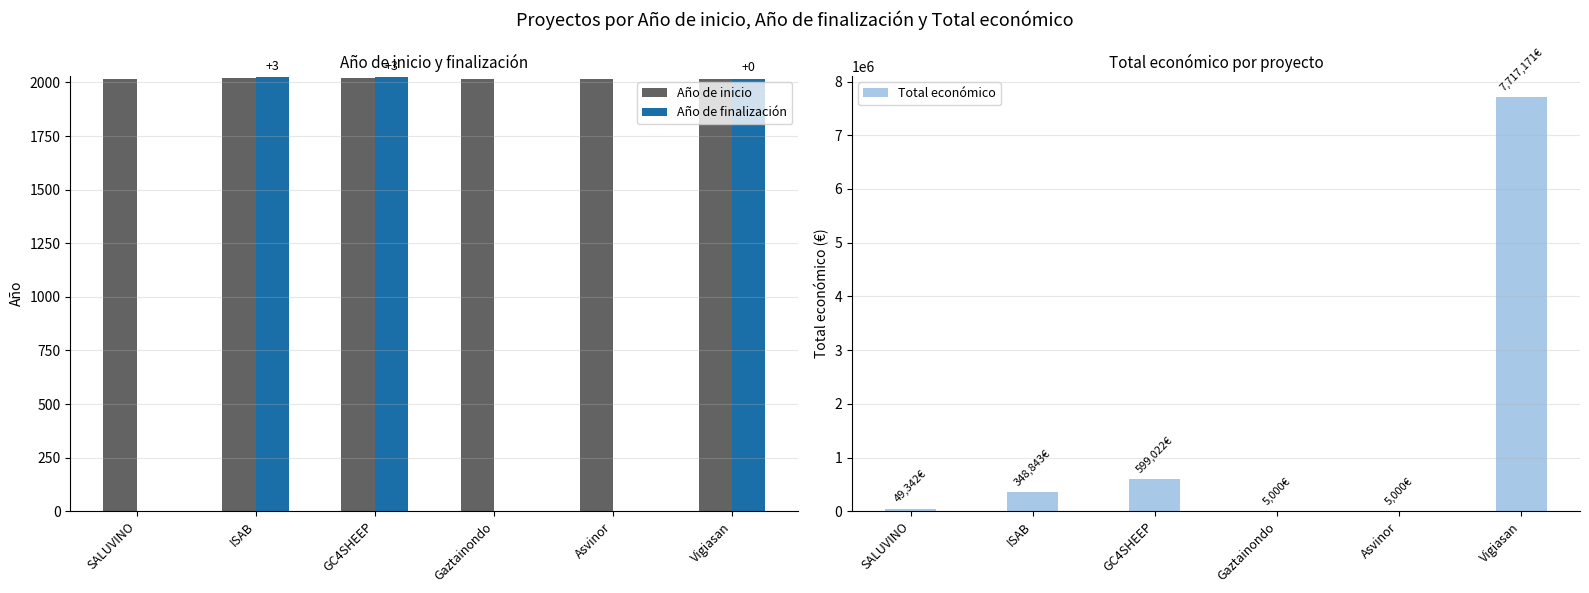

At which category is the sum across all series the highest?

Vigiasan